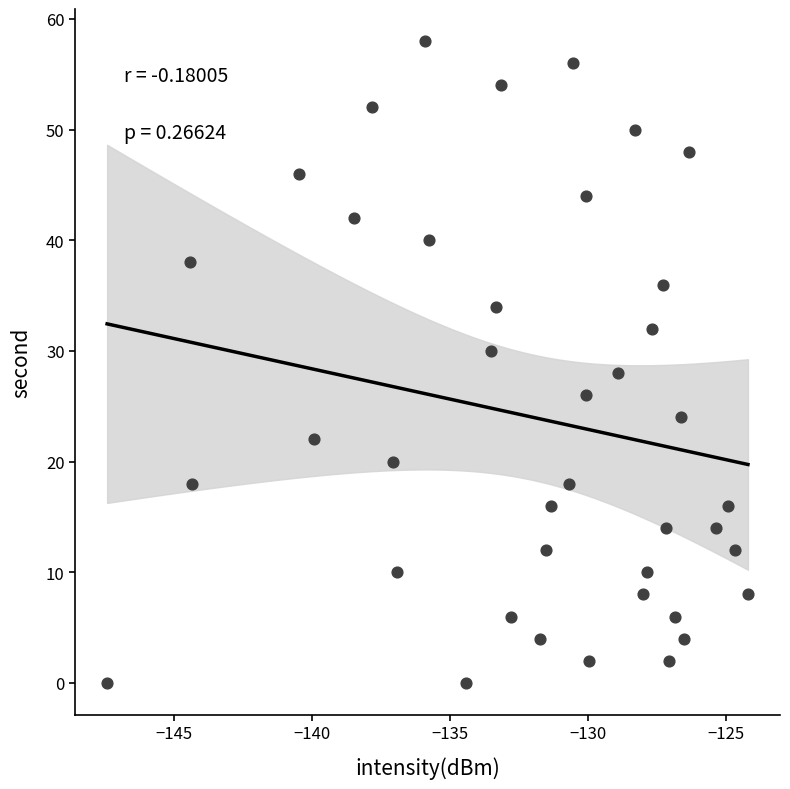

What is the range of Y values (max minus min)?

58